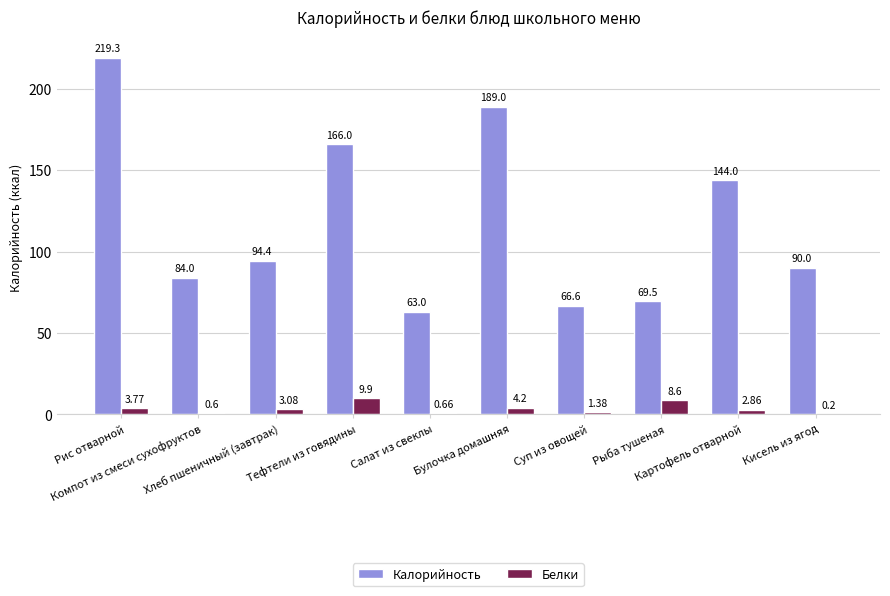

What are all the series names shown in the legend?

Калорийность, Белки